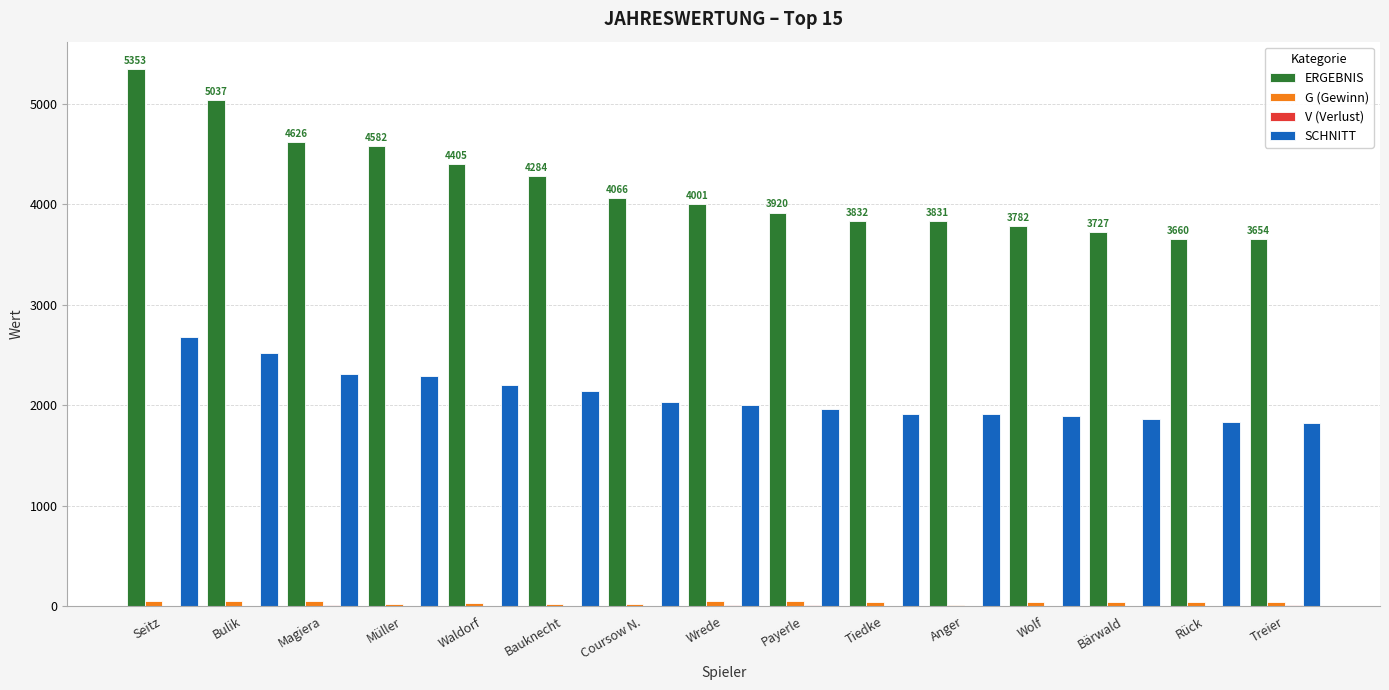

Between Seitz and Magiera, which series saw the biggest shift?

ERGEBNIS